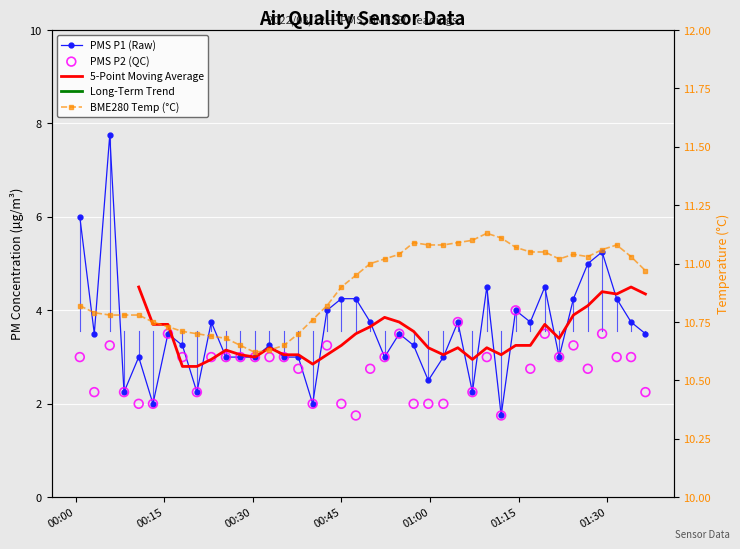

Which series has the largest Y range (max minus min)?

PMS_P1